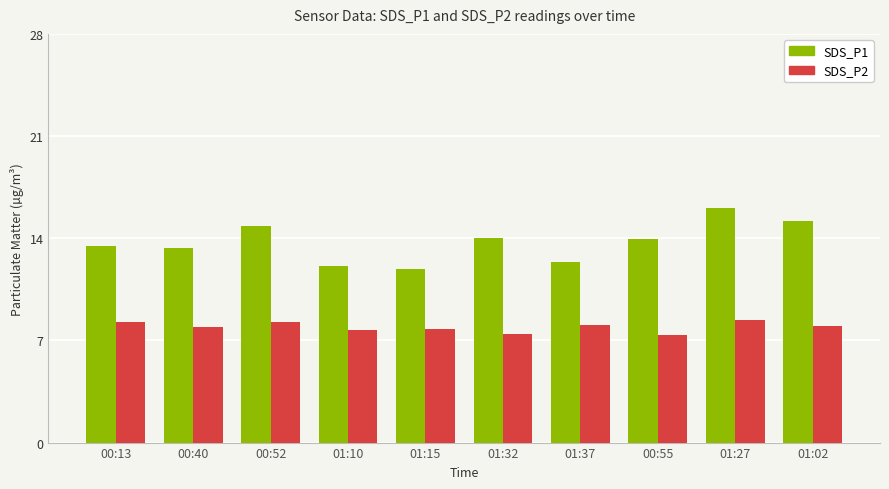

Which series has the largest range (max minus min)?

SDS_P1